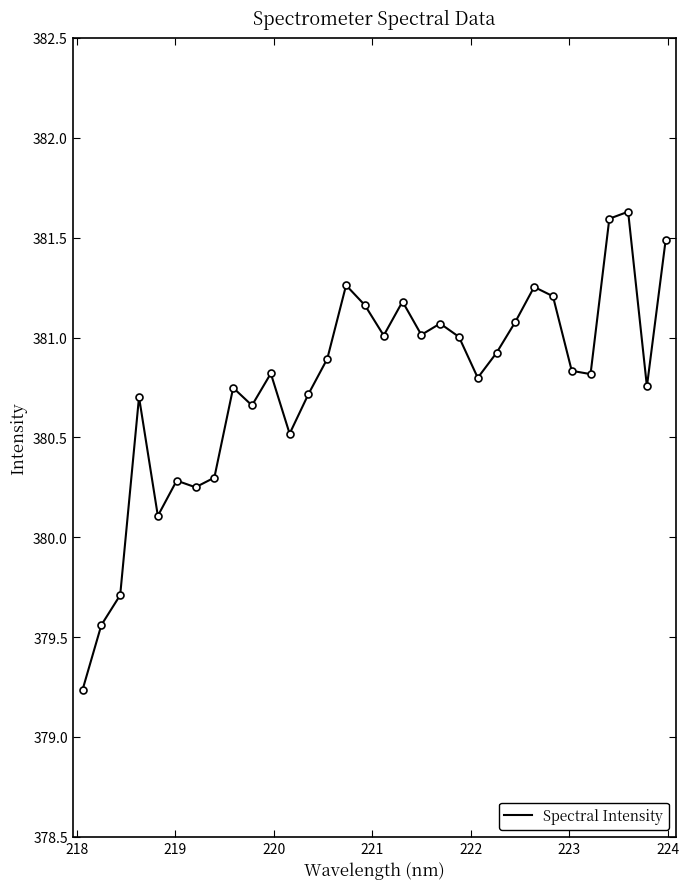

What is the minimum value shown in the chart?

379.2